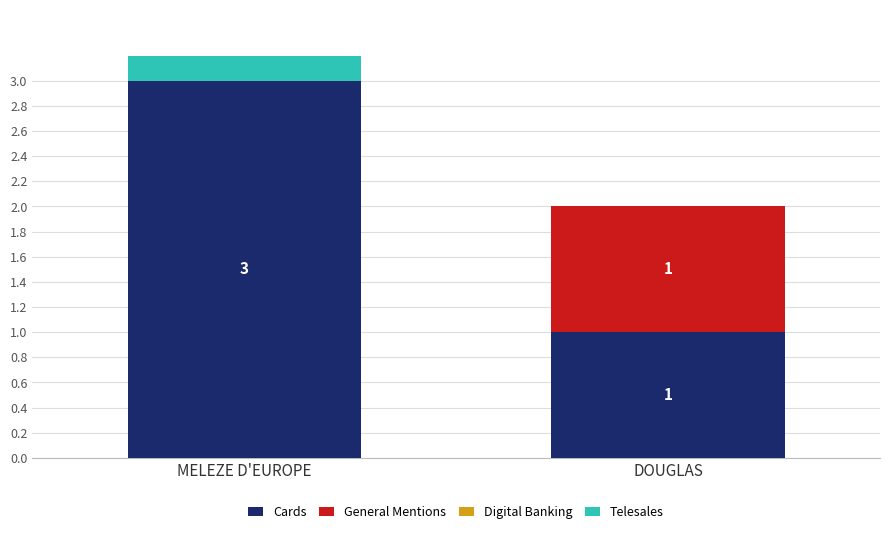

Which series has the largest total across all categories?

Cards